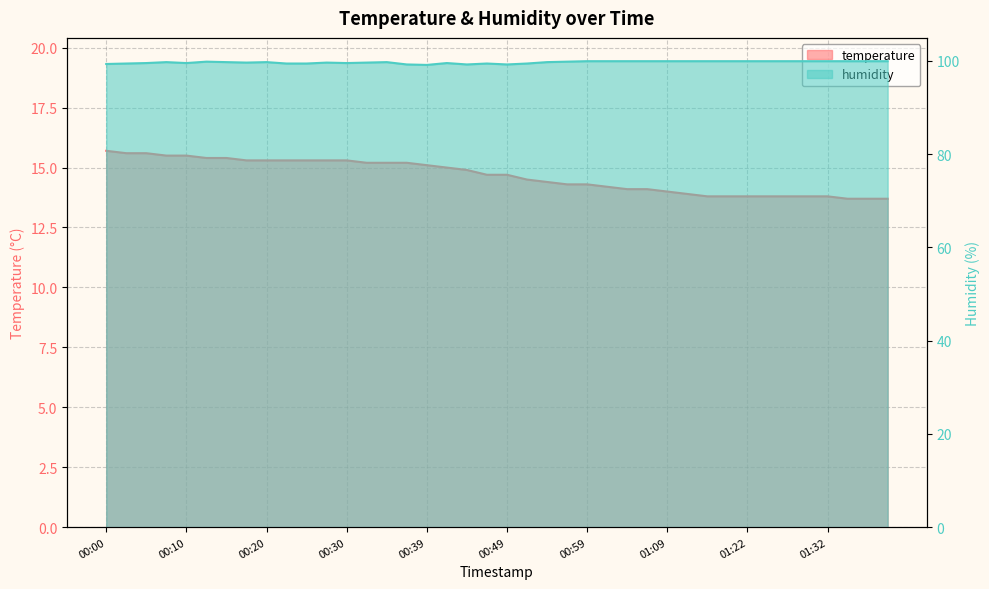

What is the label of the 28th point from the right?

00:30